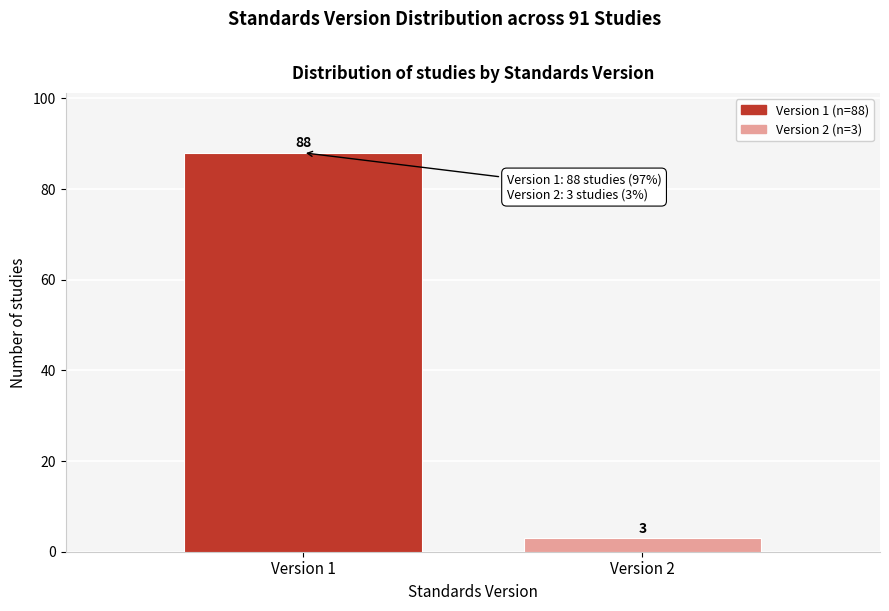

Reading right to left, list all the values displayed in this chart.

Version 2=3	Version 1=88